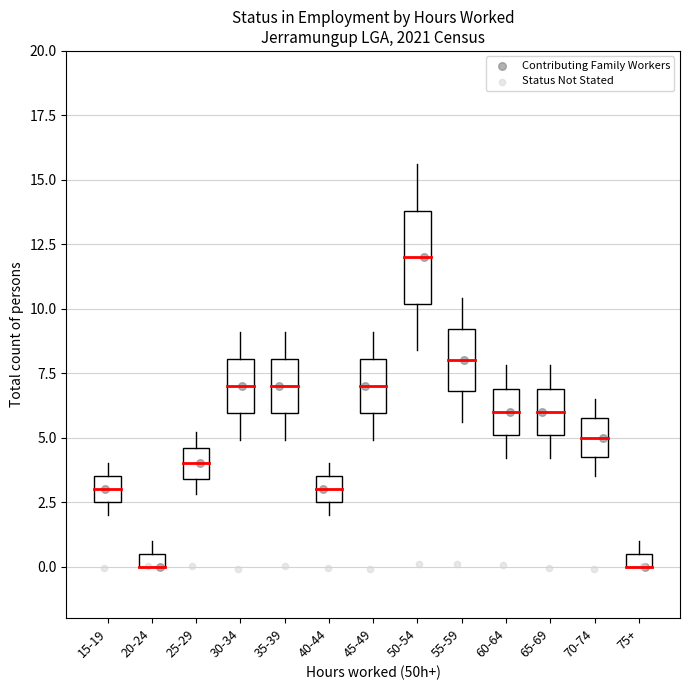

What are all the series names shown in the legend?

Contributing Family Workers, Status Not Stated